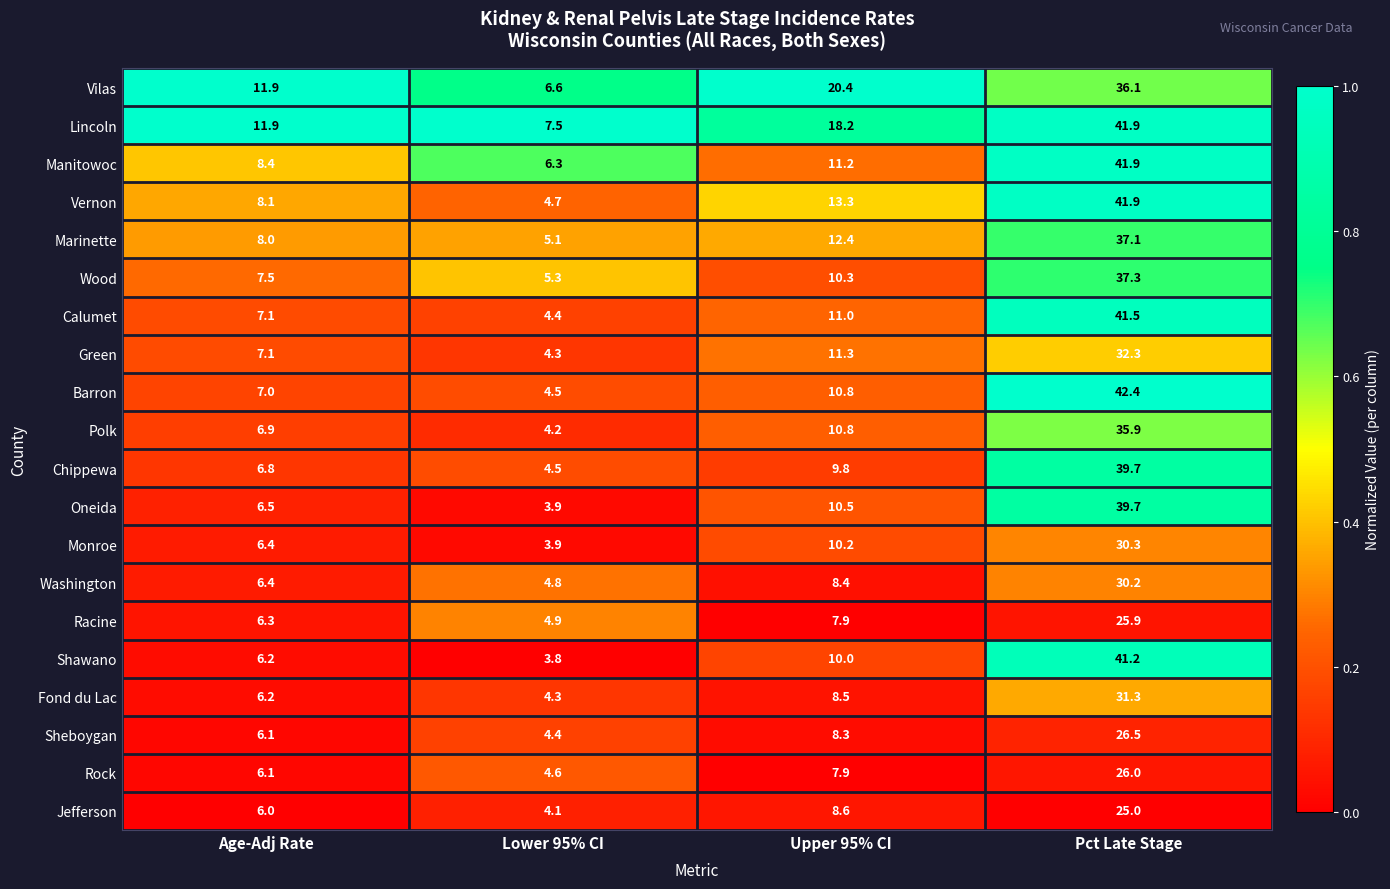

How many series are shown in this chart?

20